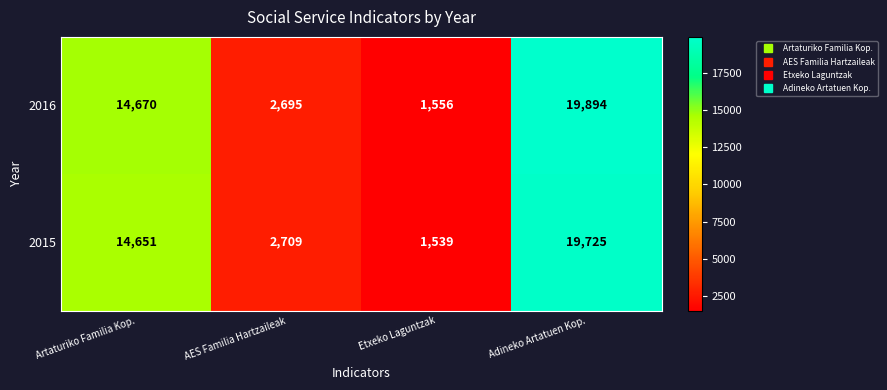

What is the minimum value shown in the chart?

1539